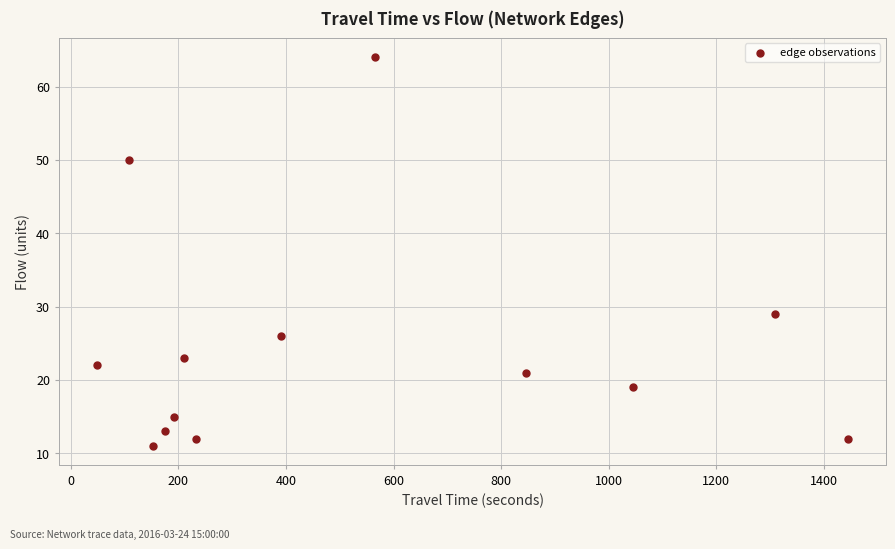

What is the range of X values (max minus min)?

1398